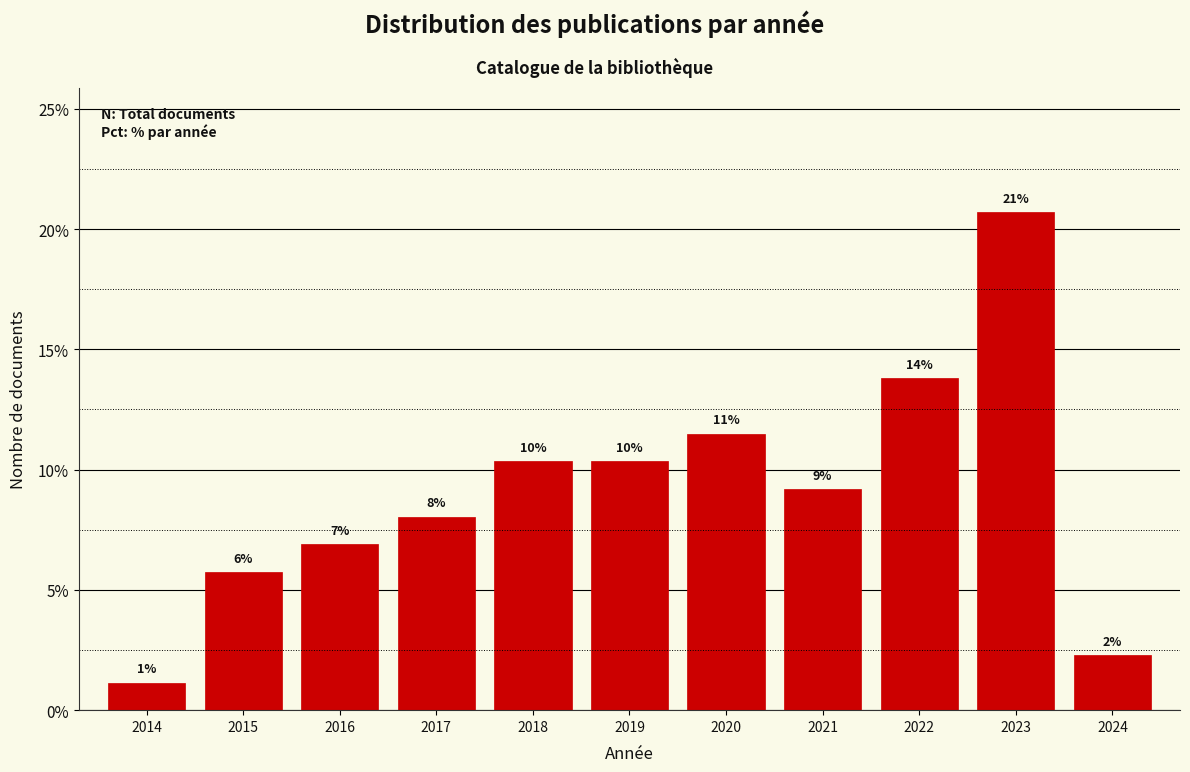

Are the bars horizontal?

No